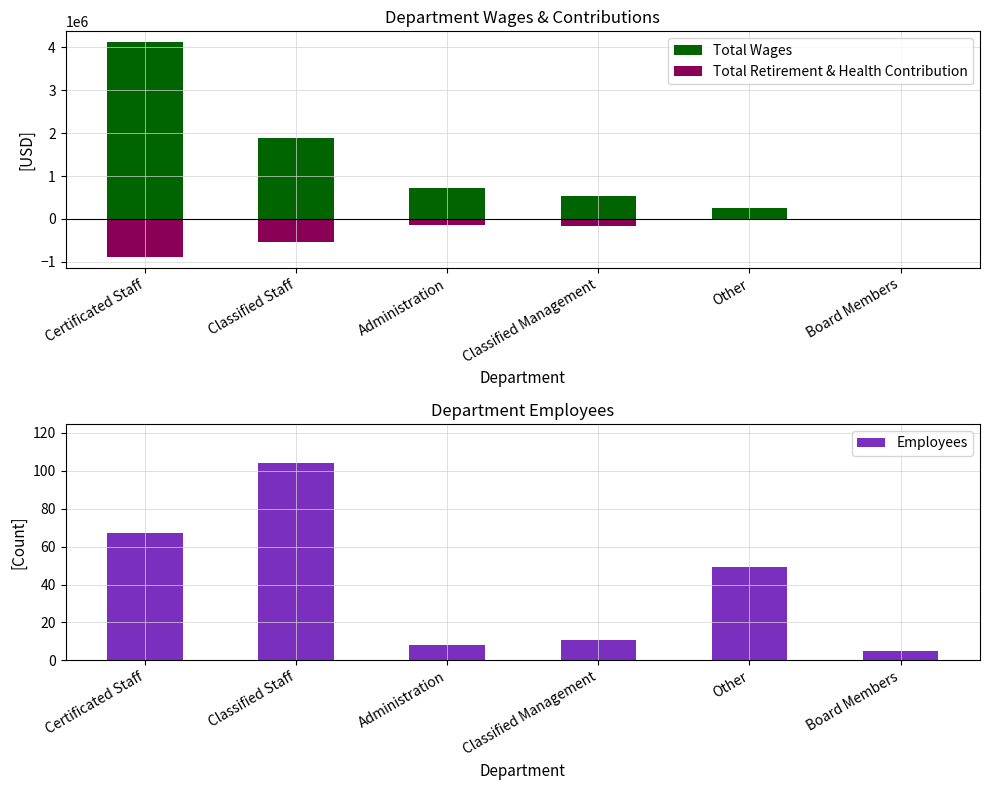

What is the average value of the Employees series?

41